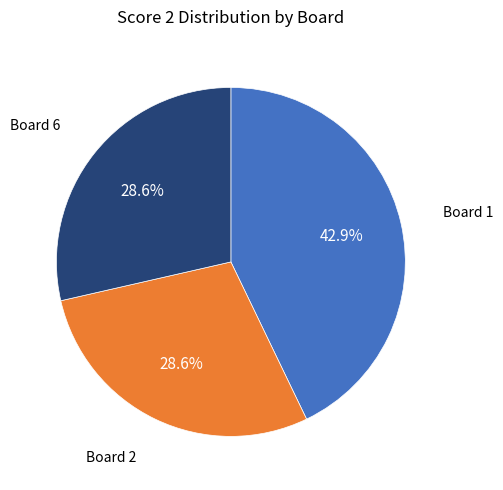

Is there any slice that represents more than half of the pie?

No